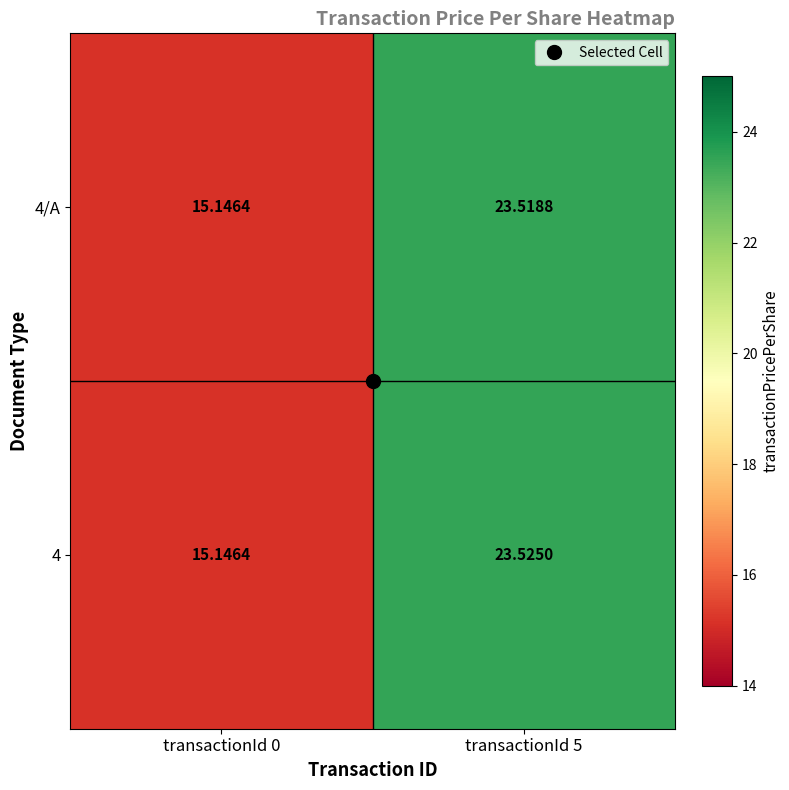

How many distinct data groups are displayed?

2